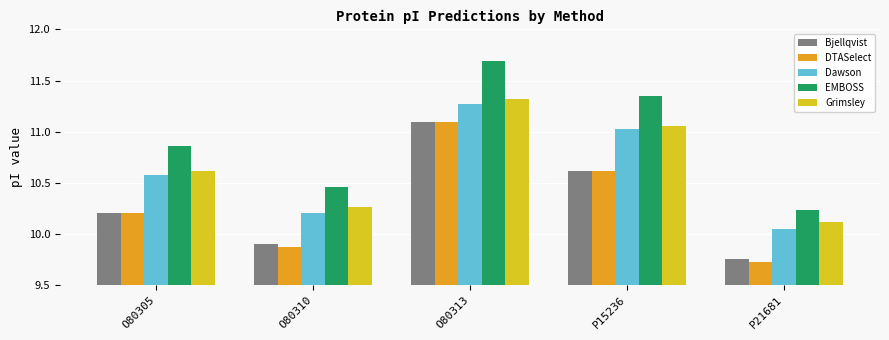

Which series has the largest total across all categories?

EMBOSS